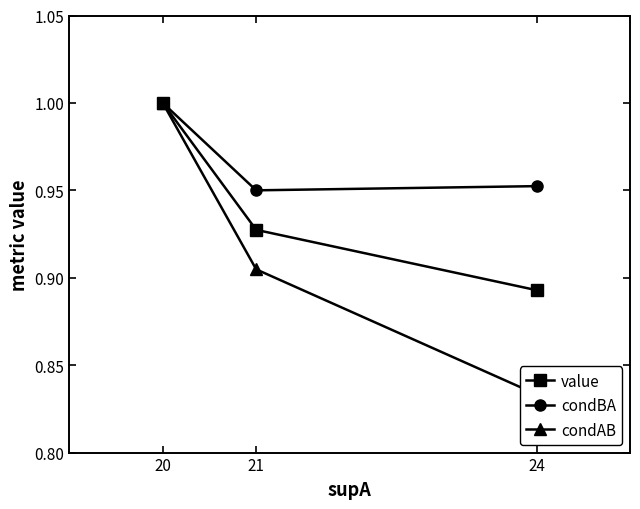

Is the value of value at 20 greater than the value of condBA at 24?

Yes